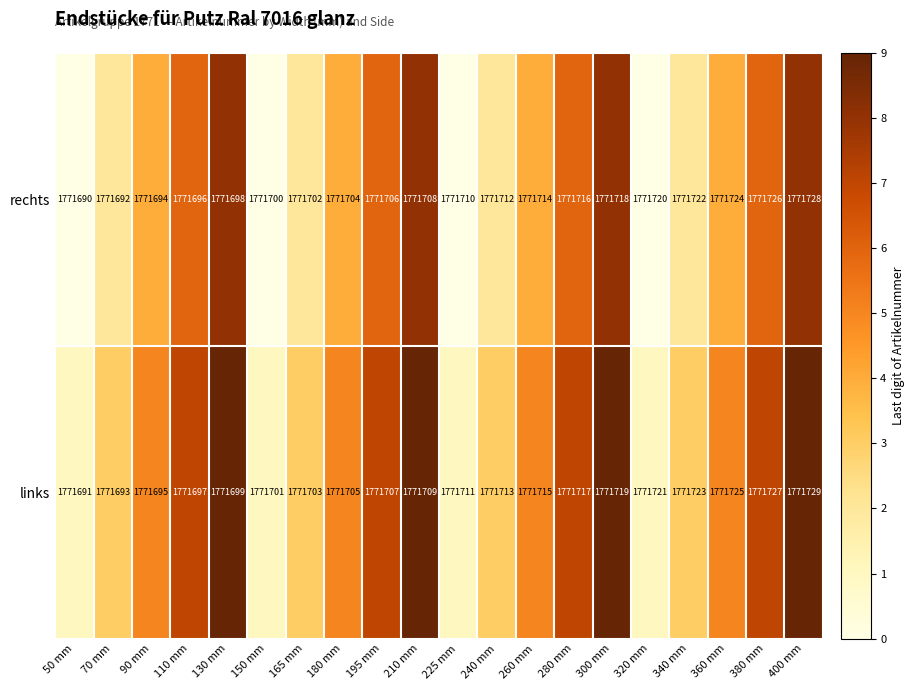

Where is links nearest to the value 1771710?

210 mm